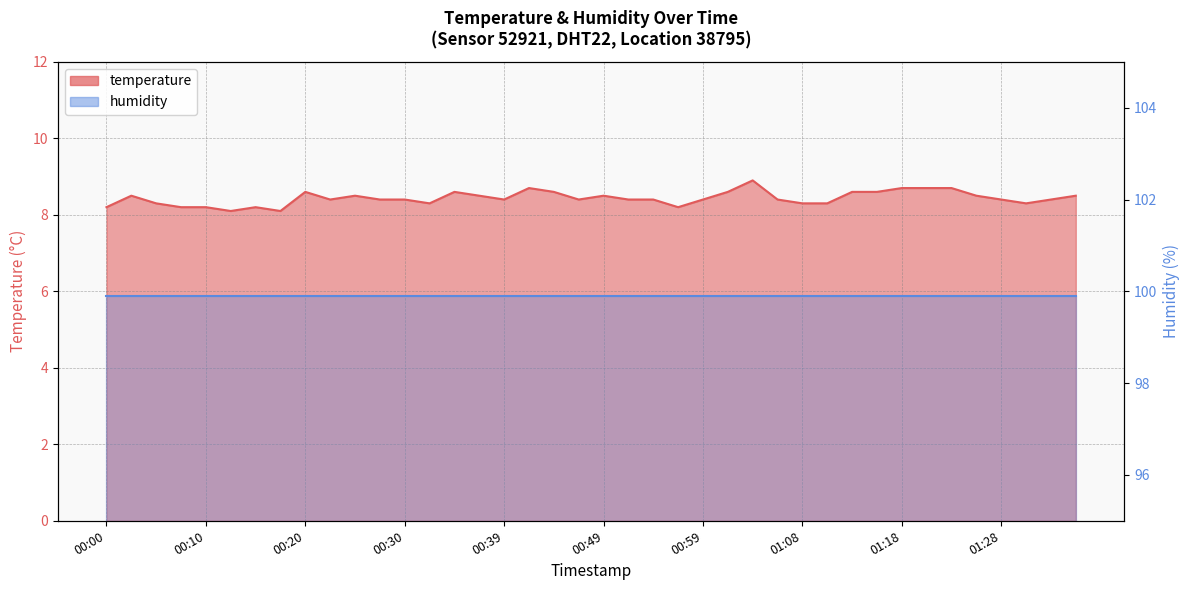

At which category does the chart reach its minimum across all series?

00:13